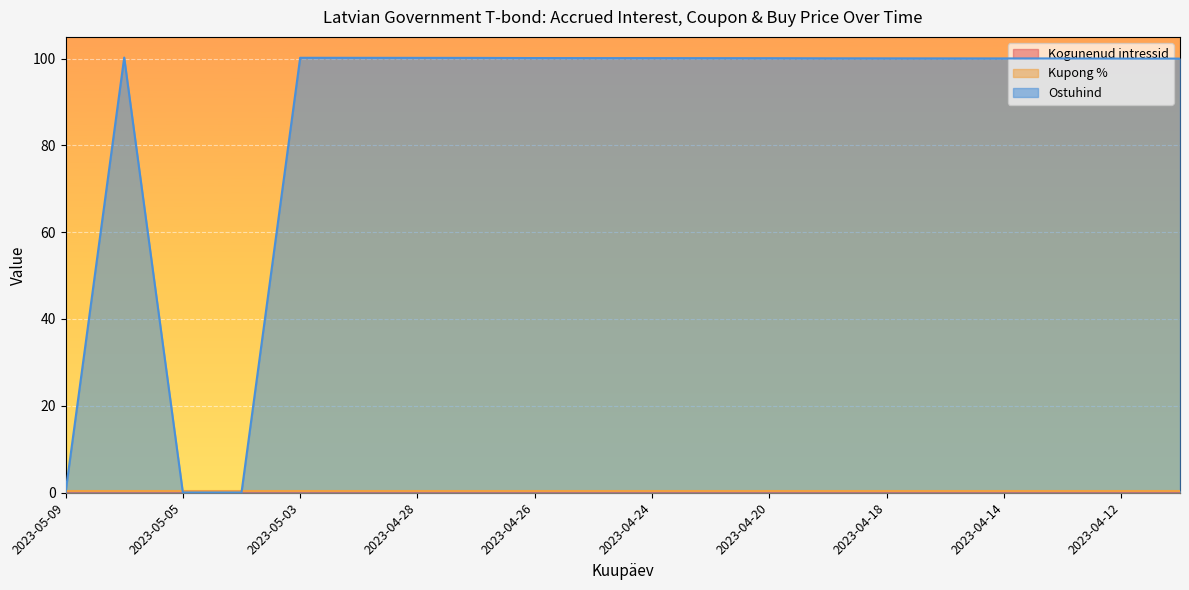

At which category is the sum across all series the highest?

2023-05-08